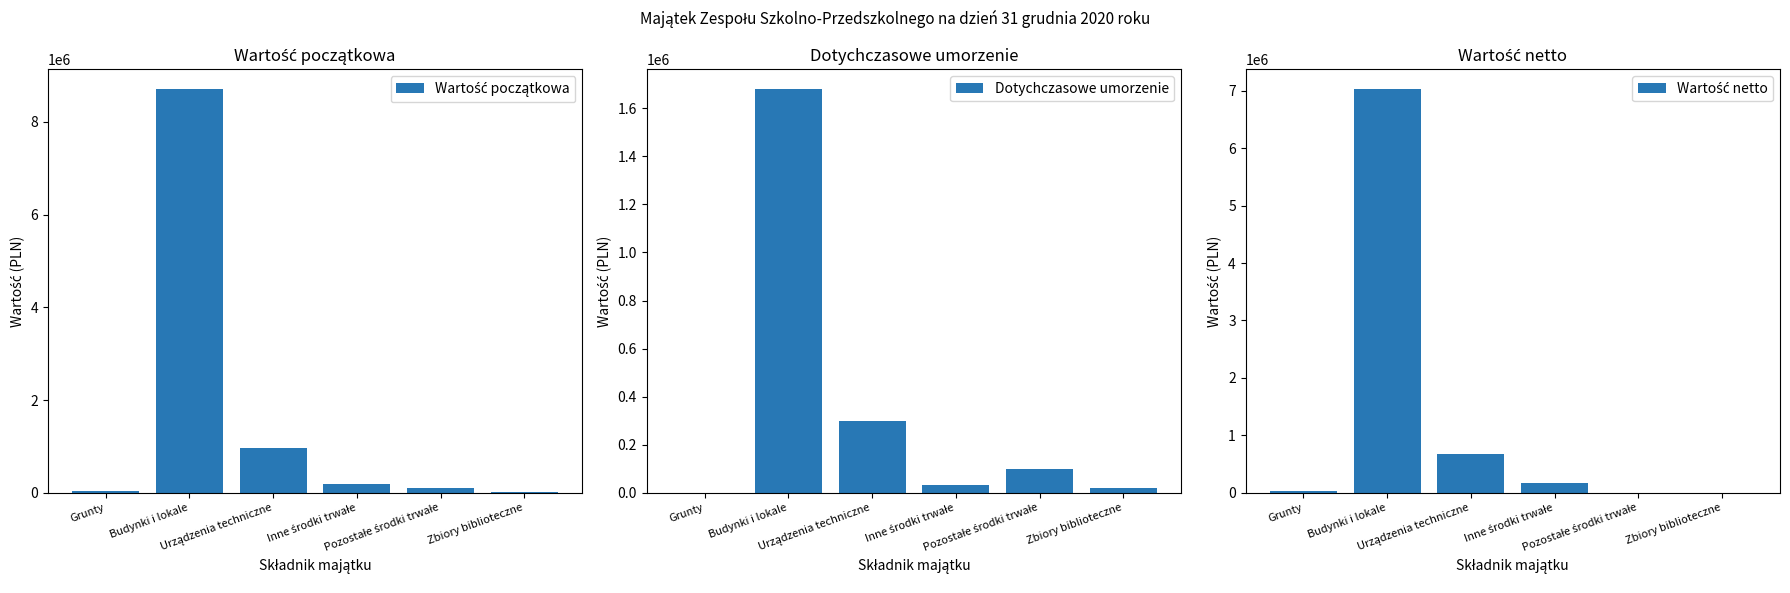

How many bars are there in each group?

3